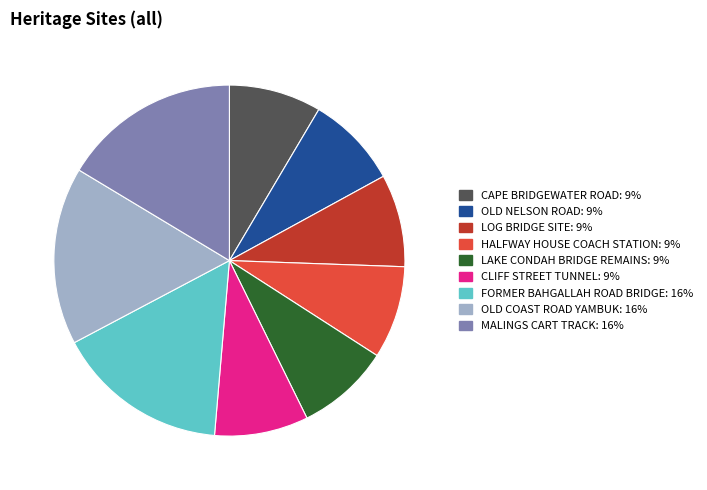

Between OLD NELSON ROAD and FORMER BAHGALLAH ROAD BRIDGE, which is larger?

FORMER BAHGALLAH ROAD BRIDGE